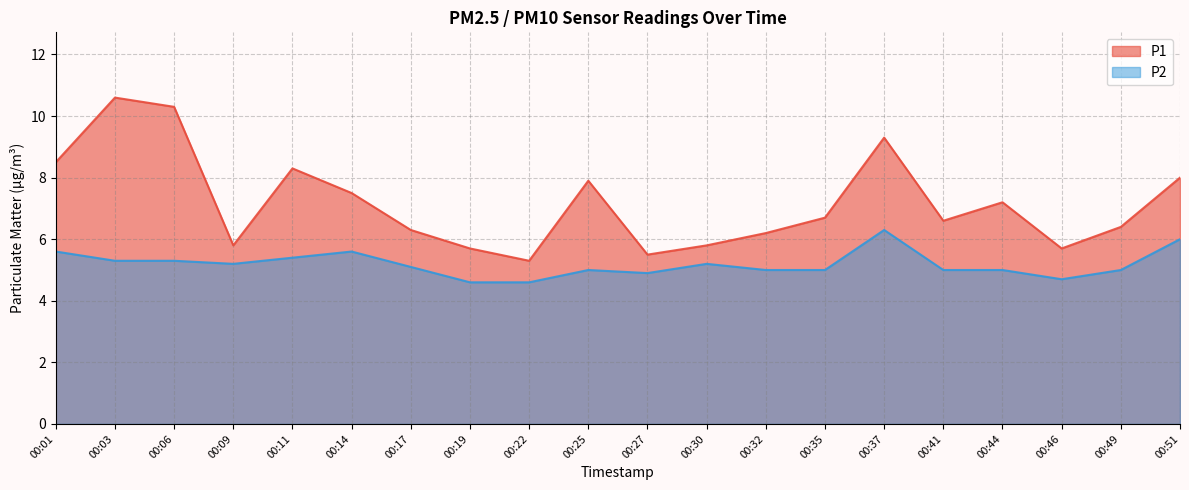

At which label does P2 reach its minimum?

00:19